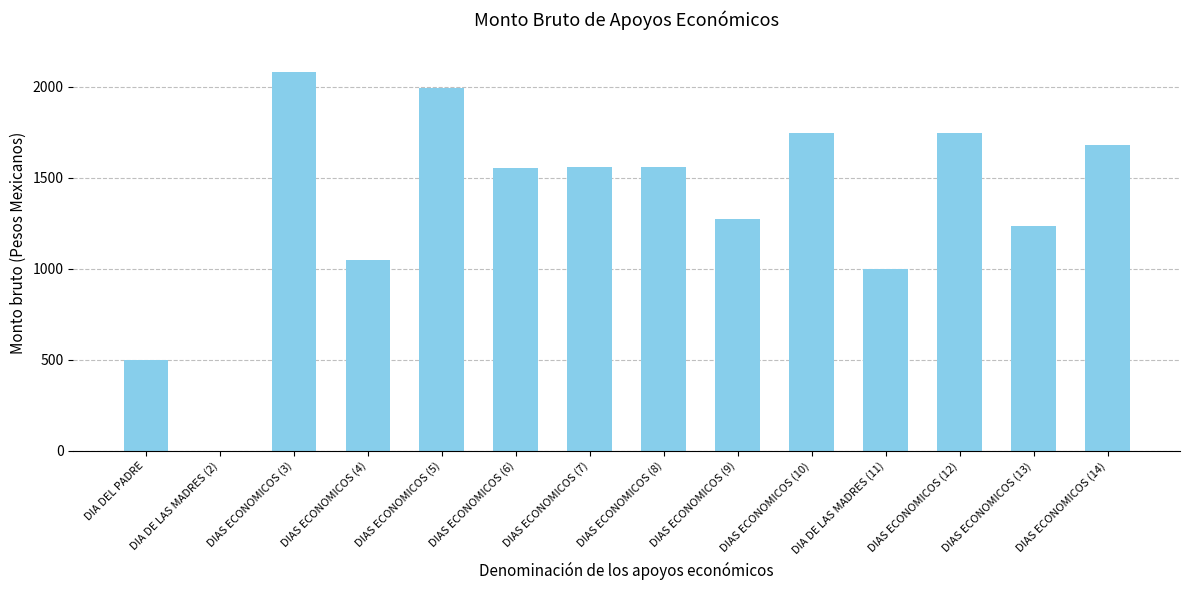

What is the sum of all values?

18983.2